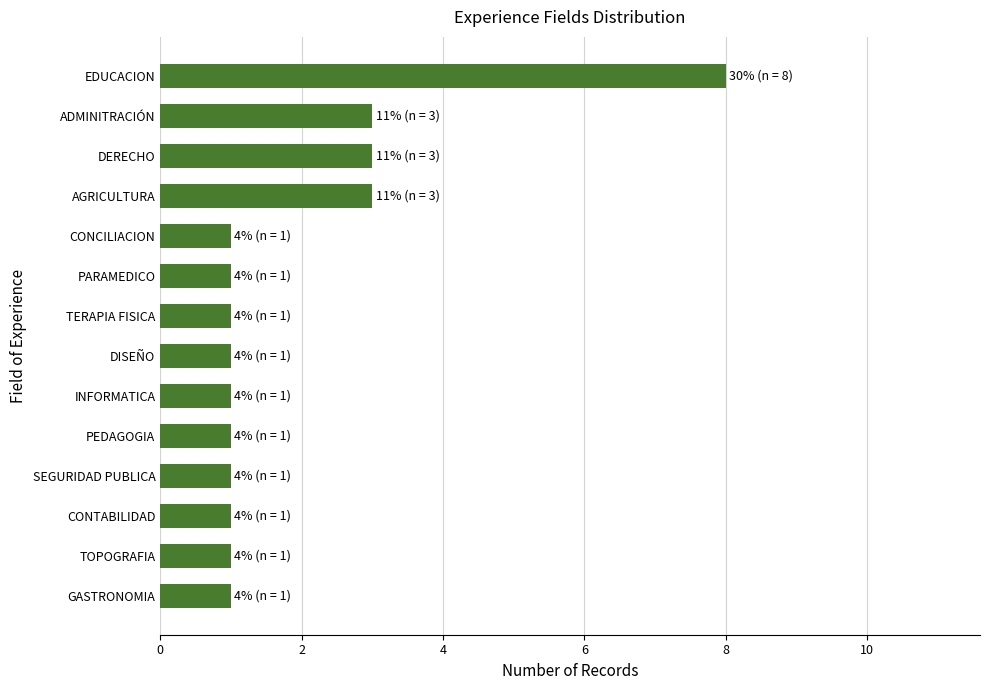

True or false: the data shows 1 at DISEÑO.

True